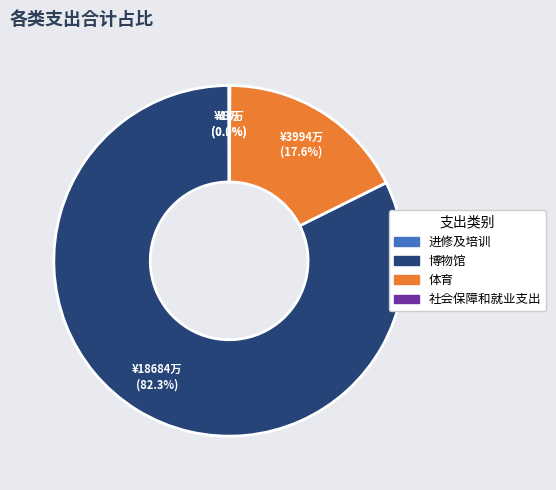

Which category has the biggest portion of the pie?

博物馆